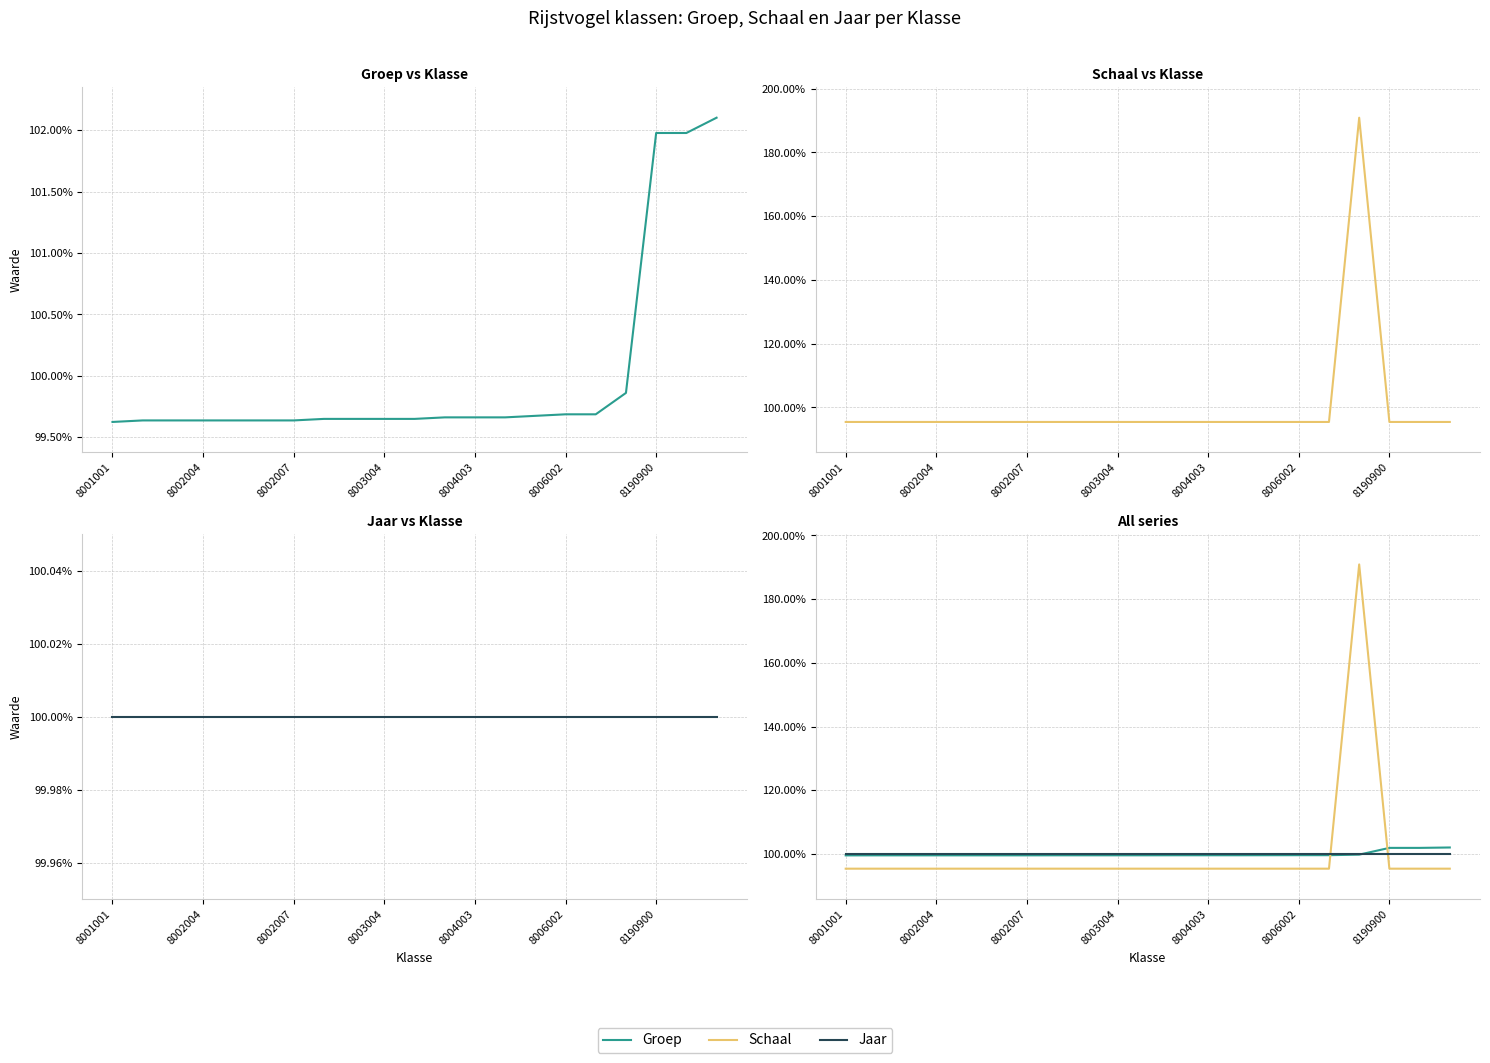

What is the spread (max minus min) of values at 13?

4.5